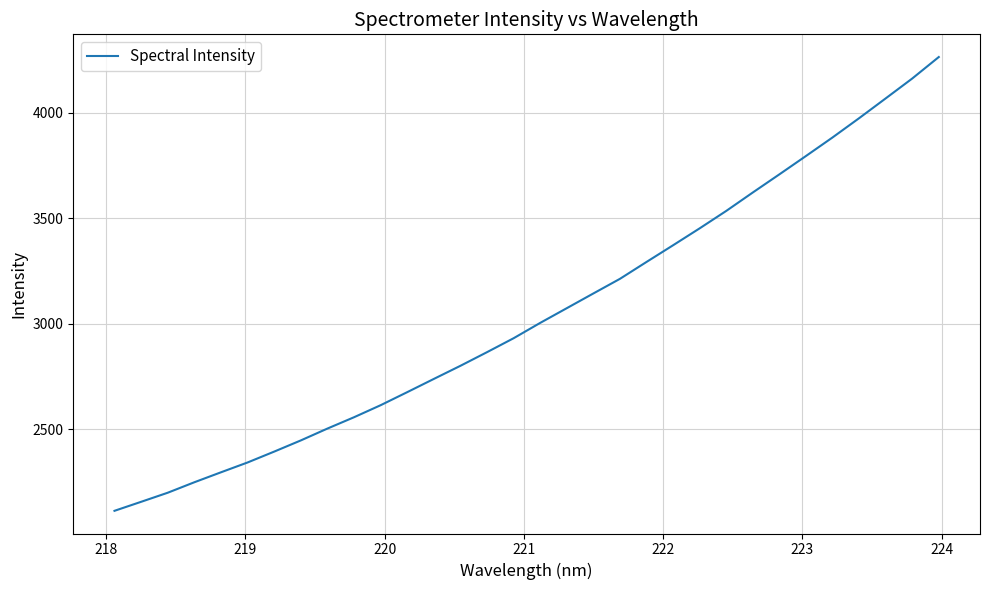

What is the greatest value displayed?

4264.1